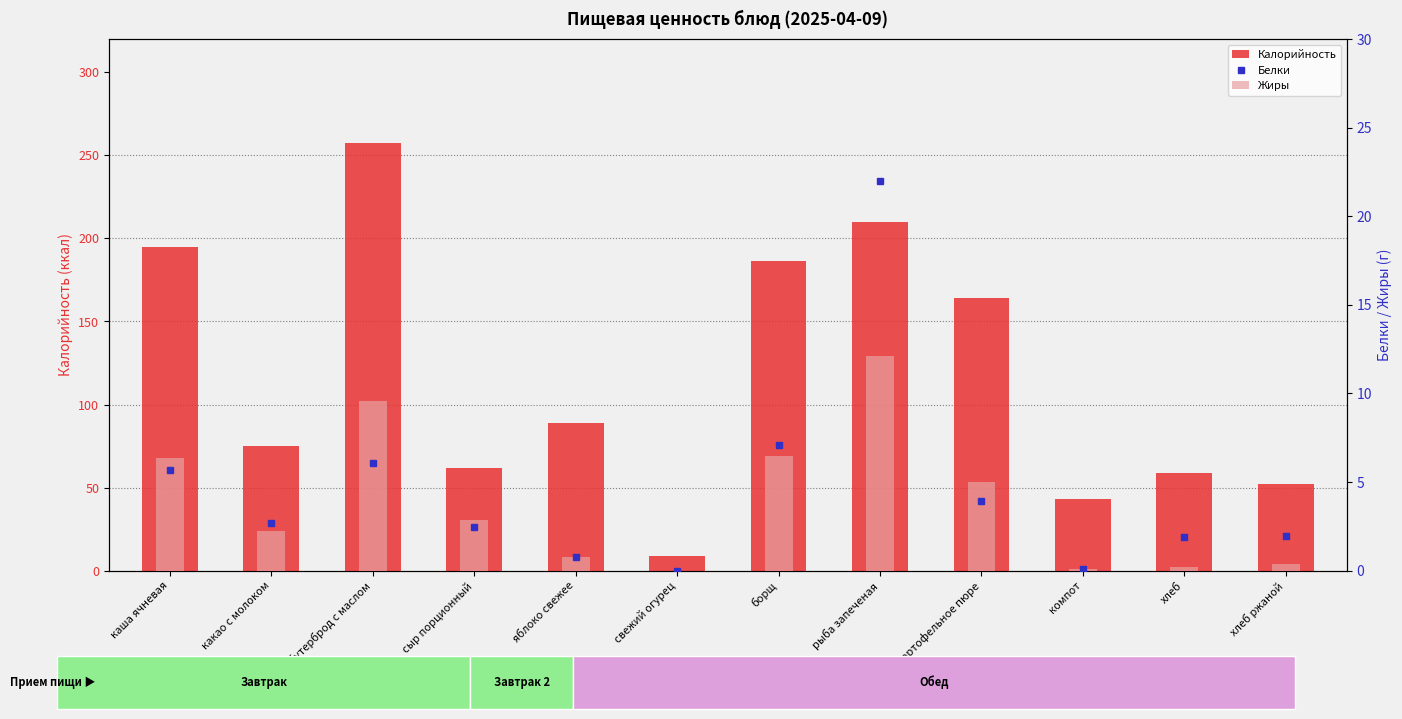

Count the number of categories in the chart.

12